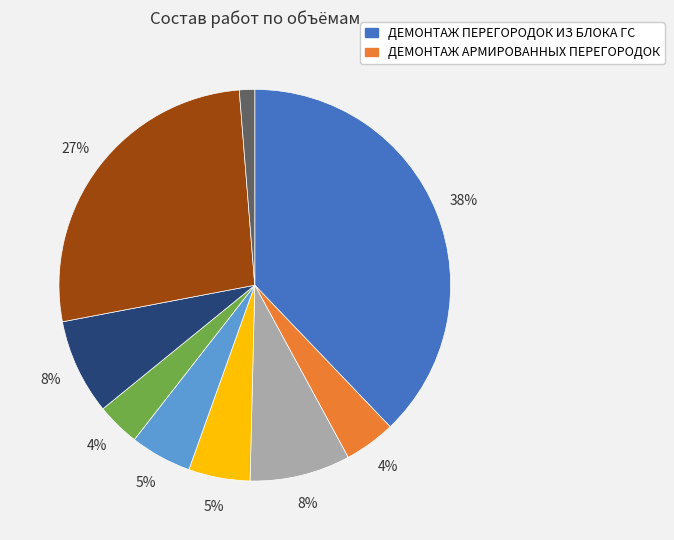

Is there any slice that represents more than half of the pie?

No